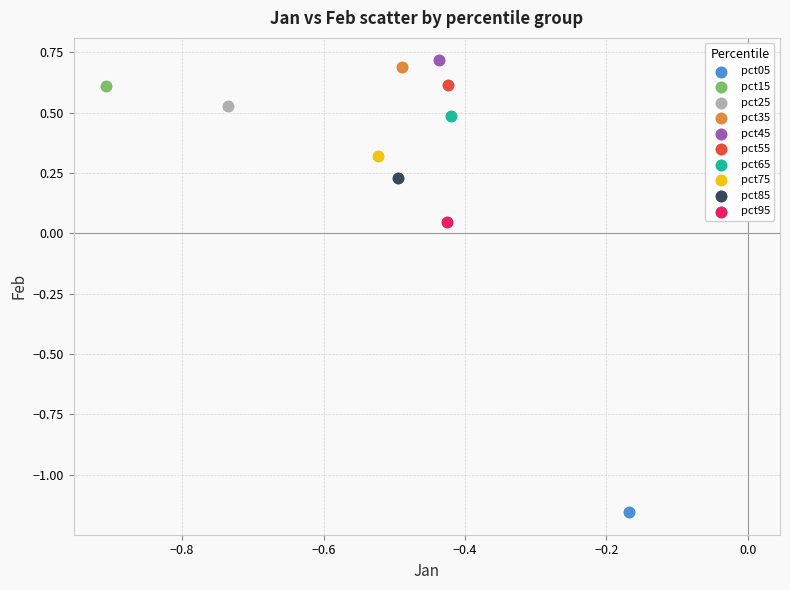

What are all the series names shown in the legend?

pct05, pct15, pct25, pct35, pct45, pct55, pct65, pct75, pct85, pct95